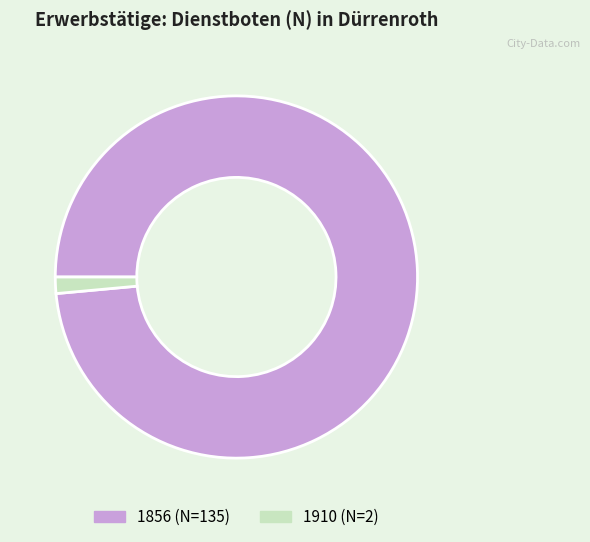

Which category accounts for the majority?

1856